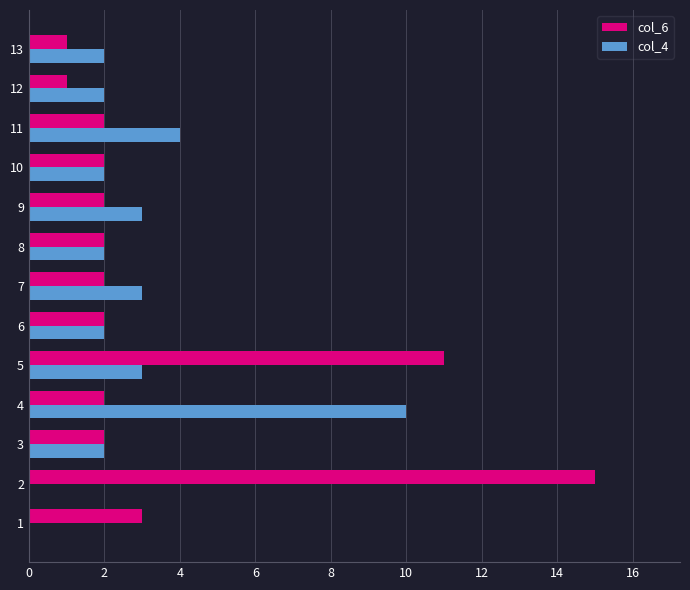

Count the number of data series in this chart.

2